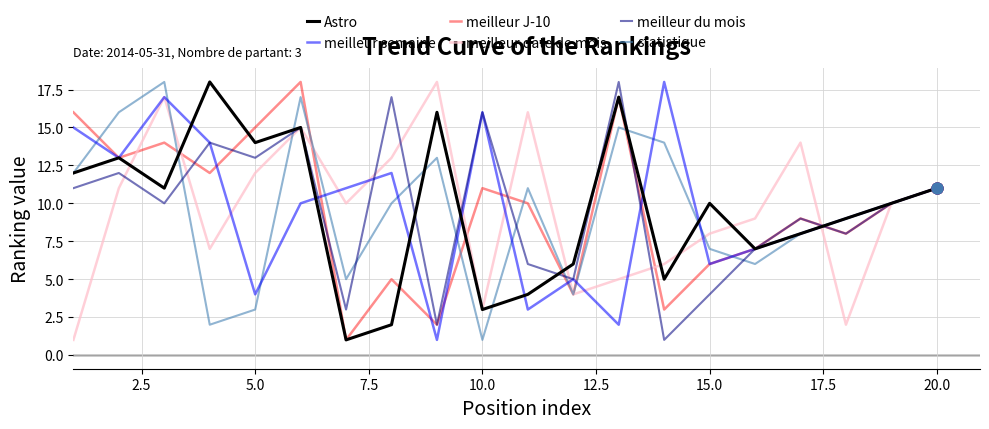

What is the highest value of the meilleur semaine series?

18